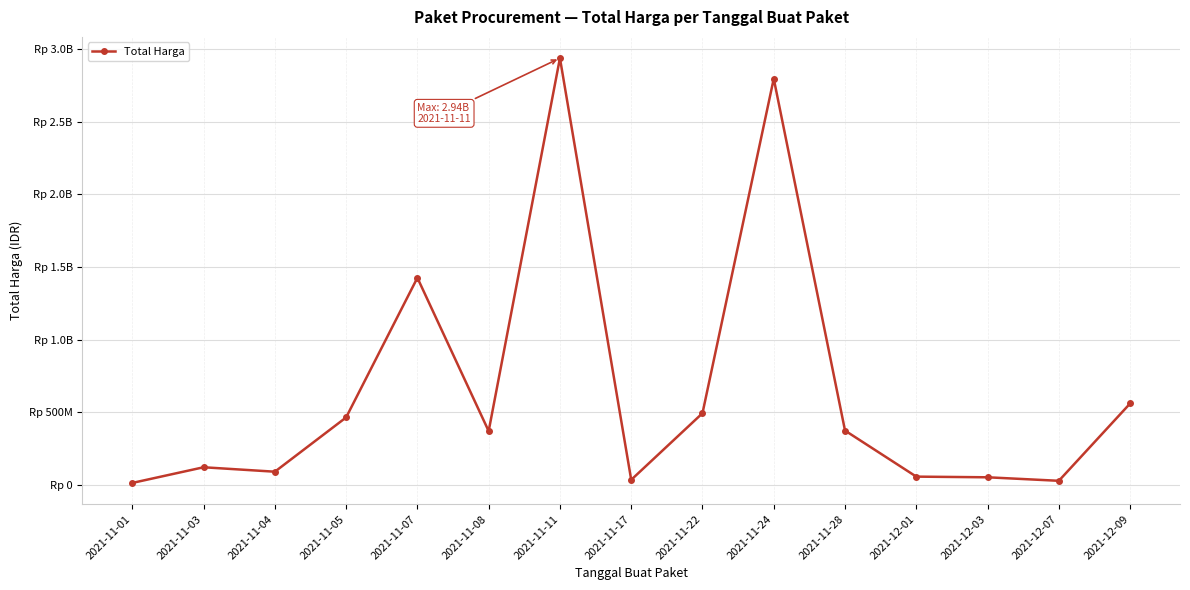

How many interior local peaks (higher than both neighbors) does the data have?

4